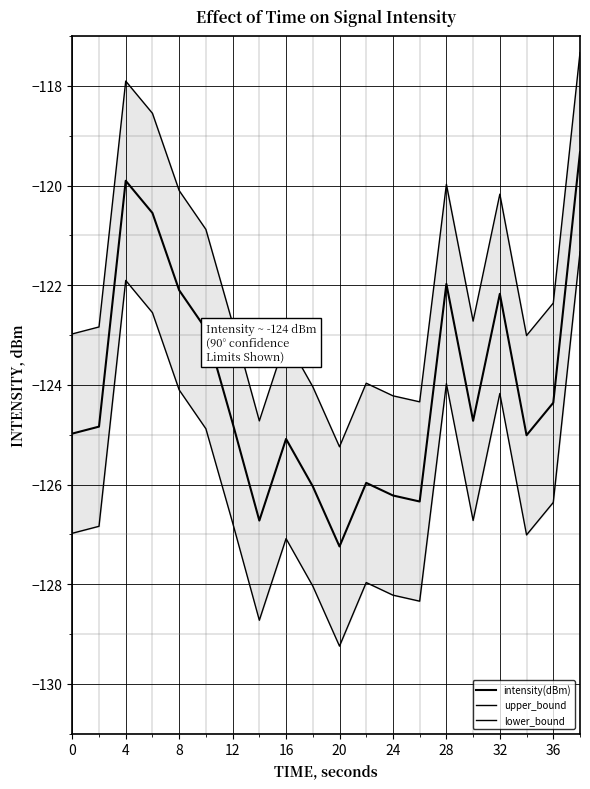

Reading left to right, transcribe all the data shown in this chart.

intensity(dBm): -125.0	-124.8	-119.9	-120.6	-122.1	-122.9	-124.8	-126.7	-125.1	-126.0	-127.2	-126.0	-126.2	-126.3	-122.0	-124.7	-122.2	-125.0	-124.4	-119.3
upper_bound: -123.0	-122.8	-117.9	-118.6	-120.1	-120.9	-122.8	-124.7	-123.1	-124.0	-125.2	-124.0	-124.2	-124.3	-120.0	-122.7	-120.2	-123.0	-122.4	-117.3
lower_bound: -127.0	-126.8	-121.9	-122.6	-124.1	-124.9	-126.8	-128.7	-127.1	-128.0	-129.2	-128.0	-128.2	-128.3	-124.0	-126.7	-124.2	-127.0	-126.4	-121.3